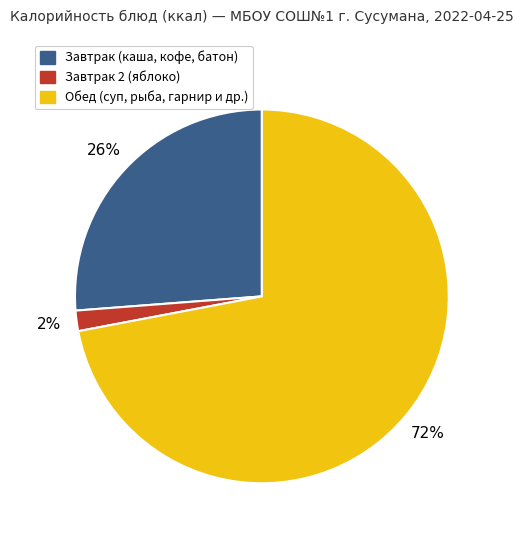

To the nearest percent, what is the average slice percentage?

33%